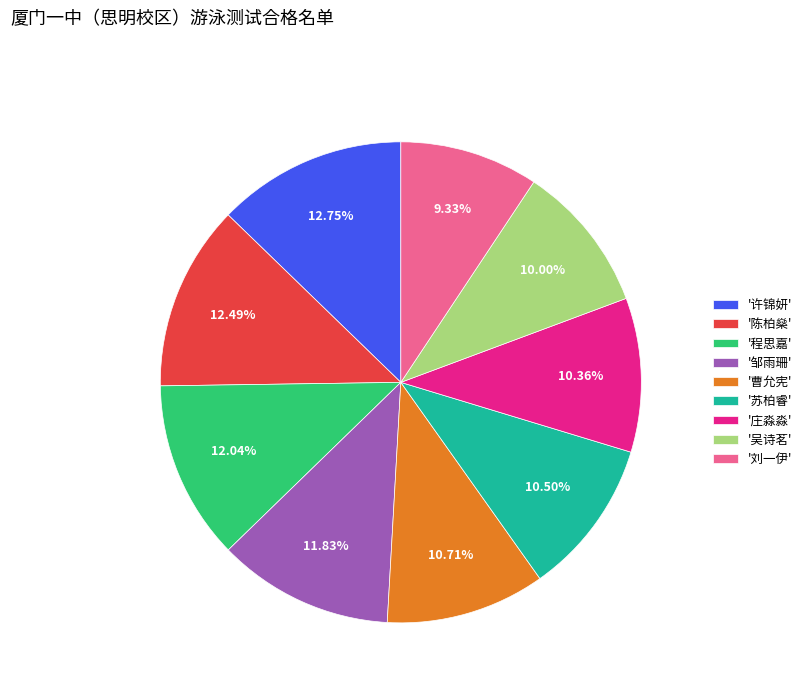

Which category has the smallest portion of the pie?

'刘一伊'